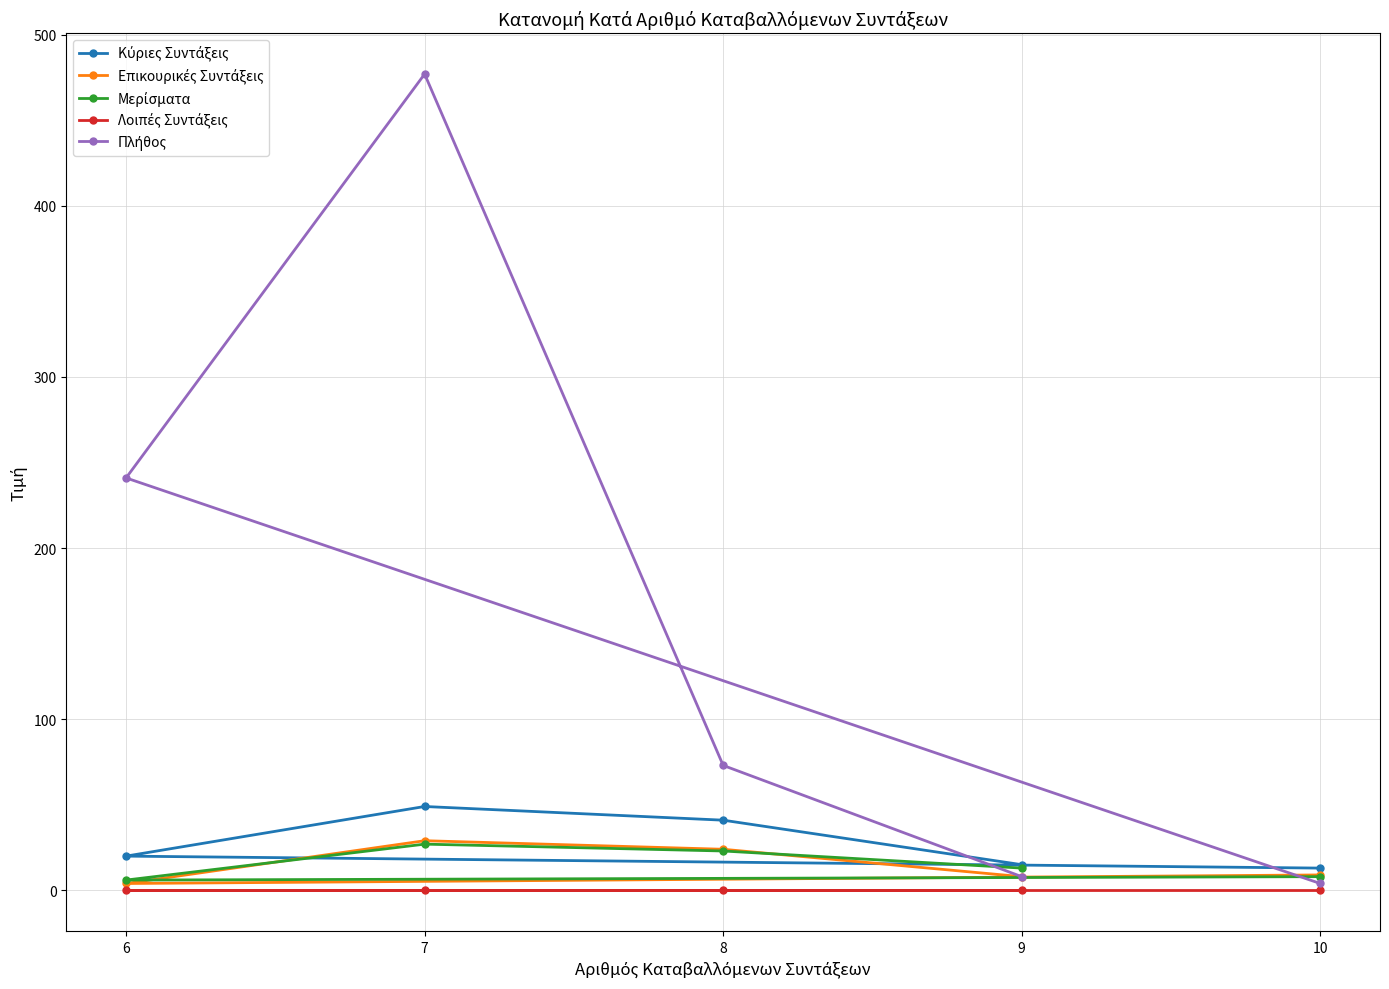

Rank the series at 6 from highest to lowest value.

Πλήθος, Κύριες Συντάξεις, Μερίσματα, Επικουρικές Συντάξεις, Λοιπές Συντάξεις